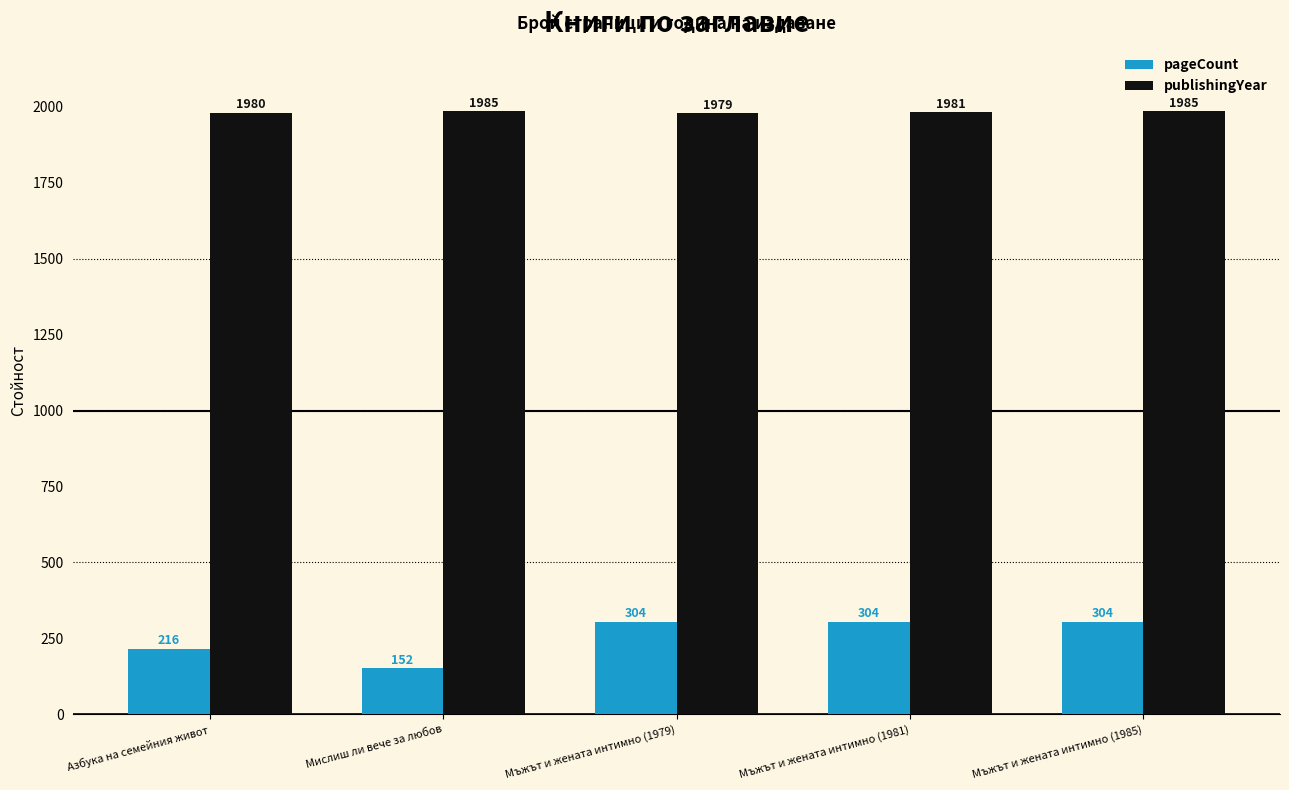

Reading right to left, transcribe all the data shown in this chart.

pageCount: Мъжът и жената интимно (1985)=304	Мъжът и жената интимно (1981)=304	Мъжът и жената интимно (1979)=304	Мислиш ли вече за любов=152	Азбука на семейния живот=216
publishingYear: Мъжът и жената интимно (1985)=1985	Мъжът и жената интимно (1981)=1981	Мъжът и жената интимно (1979)=1979	Мислиш ли вече за любов=1985	Азбука на семейния живот=1980